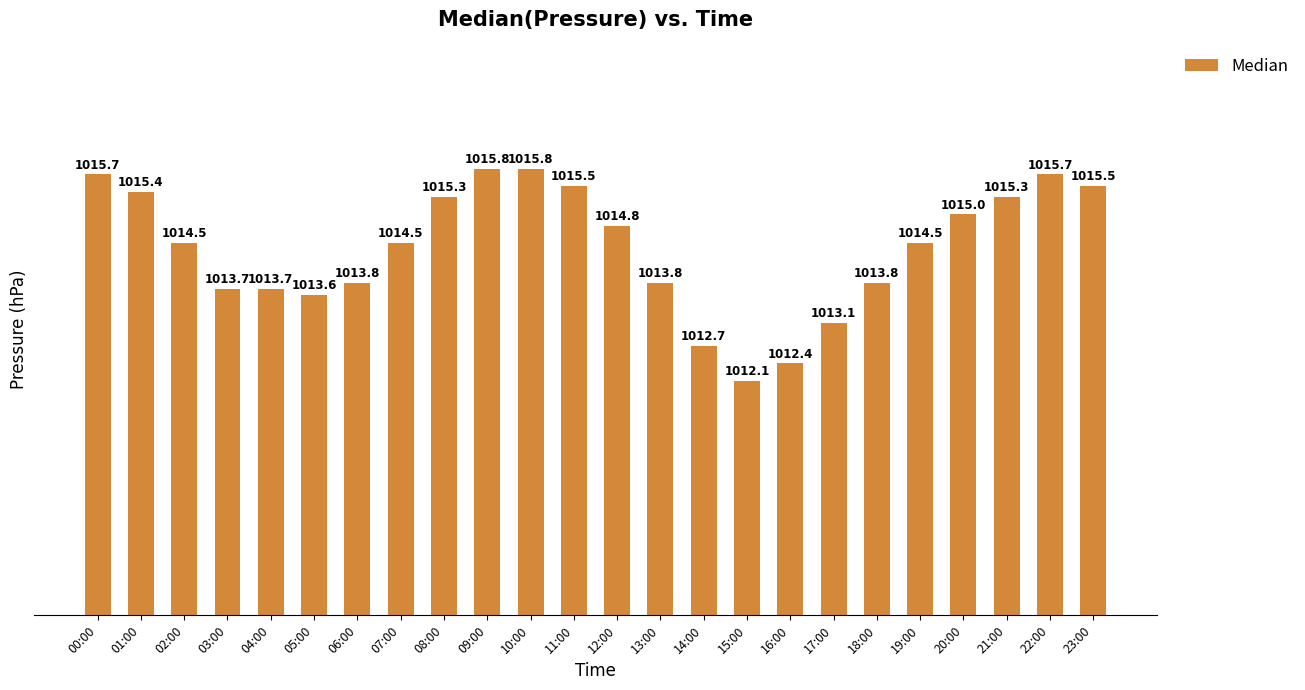

What is the maximum value shown in the chart?

1015.8